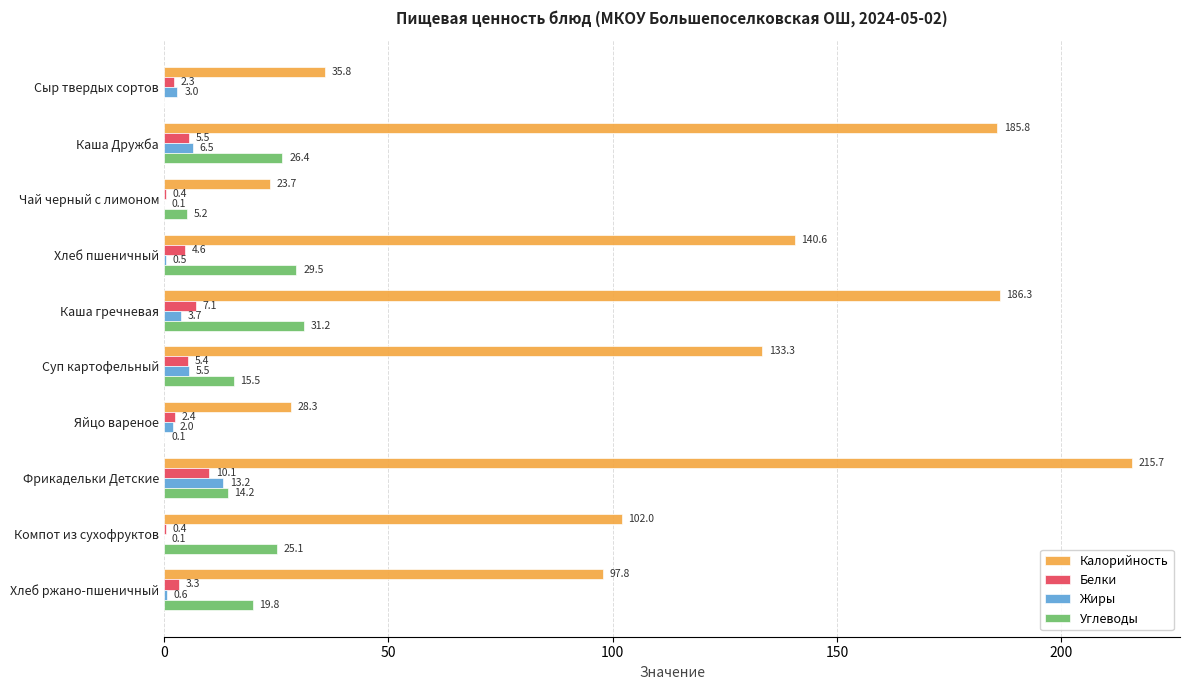

Which series has the widest spread of values?

Калорийность